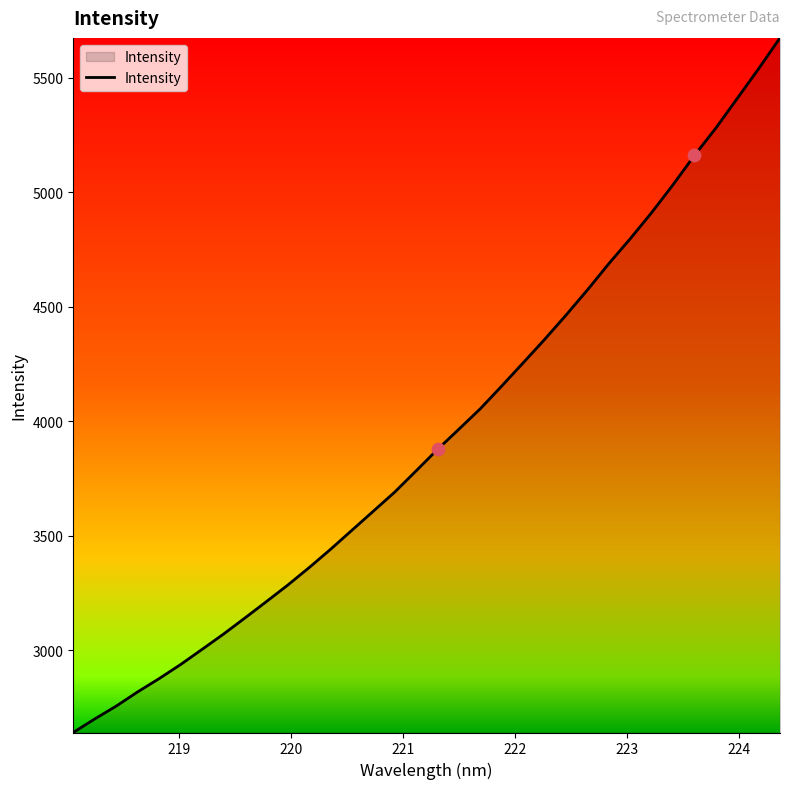

What is the smallest value displayed?

2640.6